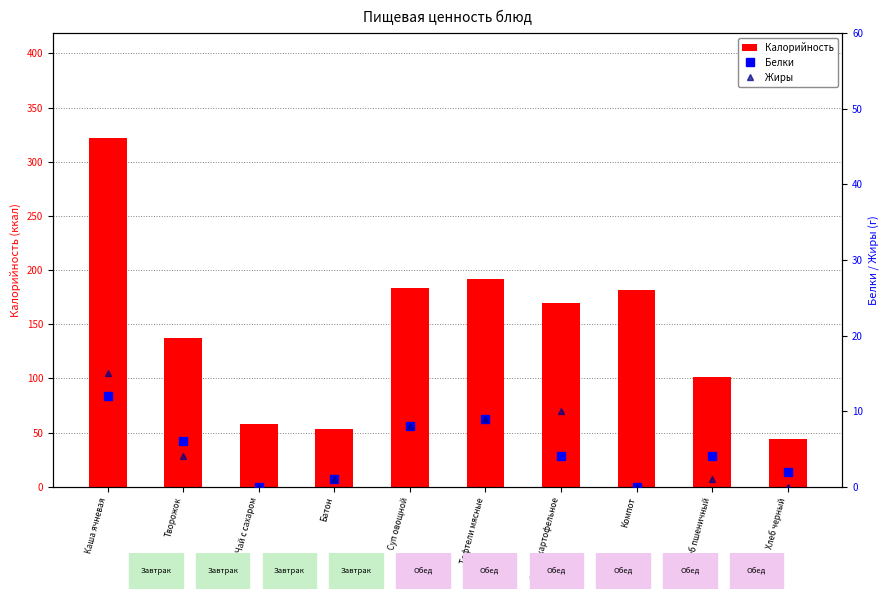

Which series has the largest range (max minus min)?

Калорийность